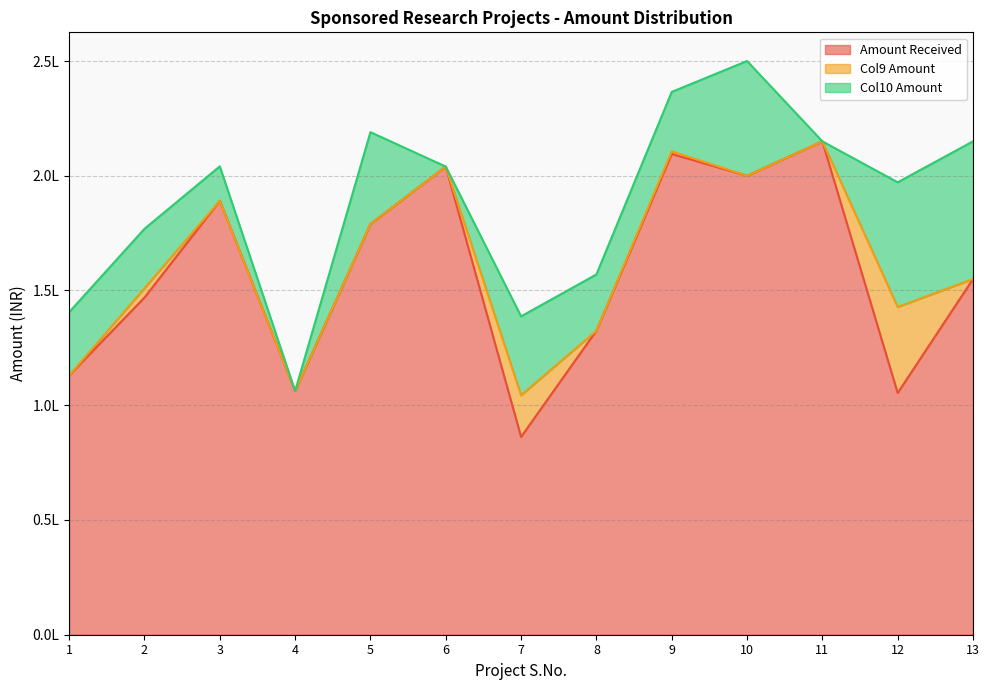

What is the sum of the Amount Received values at 11 and 13?

3700000